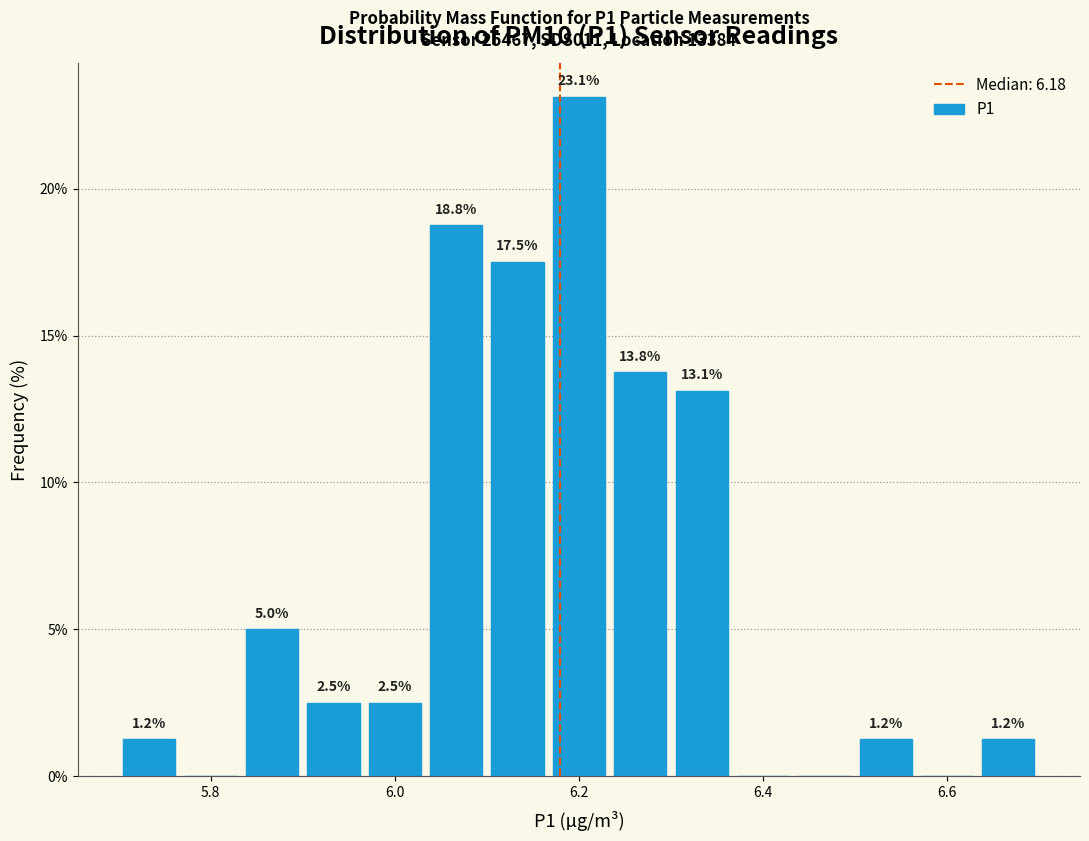

Read against the x-axis, roughly where is the centre of the tallest bar?

6.20